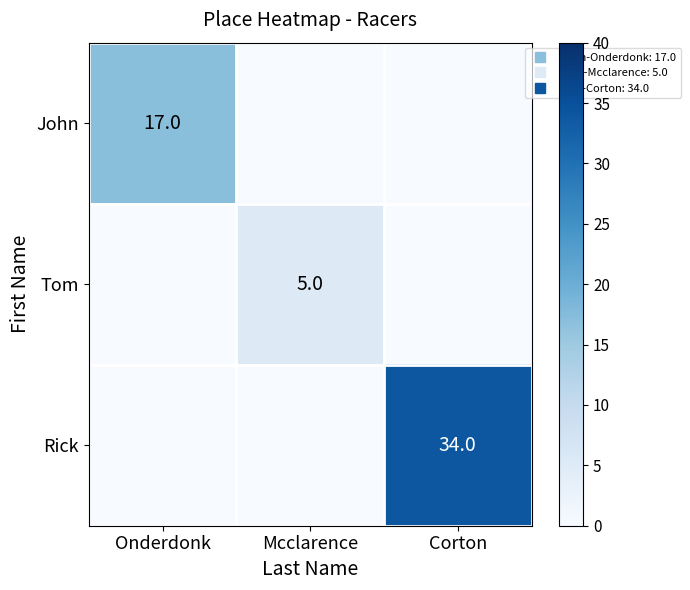

At which category does the chart reach its peak across all series?

Corton